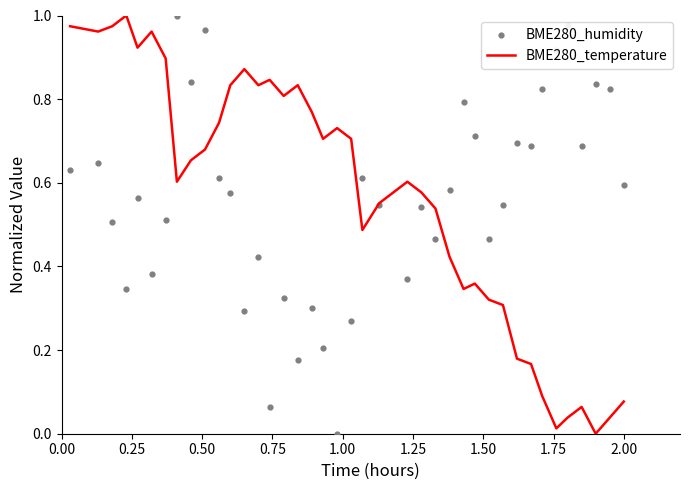

Which series reaches the minimum Y coordinate?

BME280_temperature